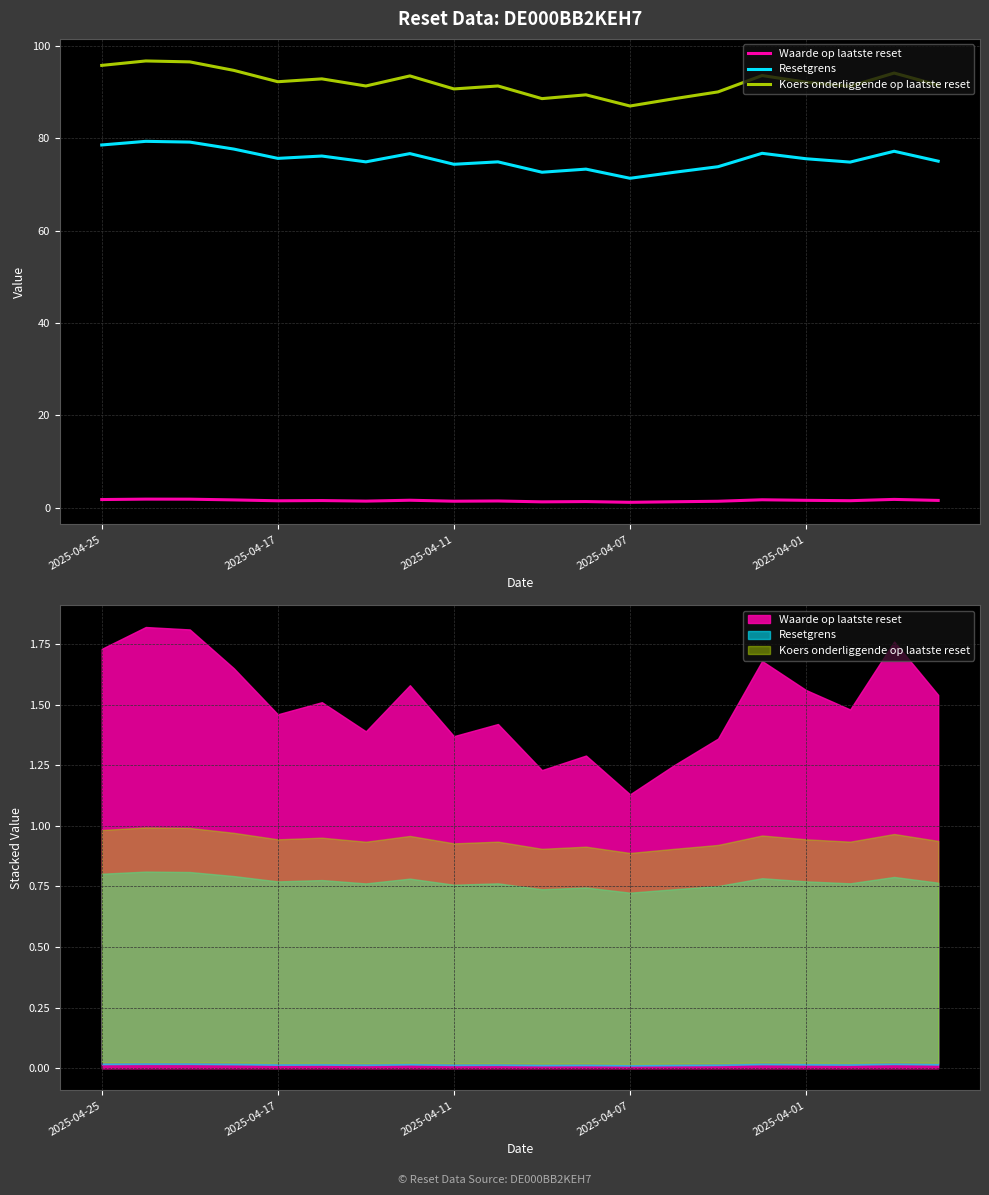

At how many categories does at least one series exceed 37?

20